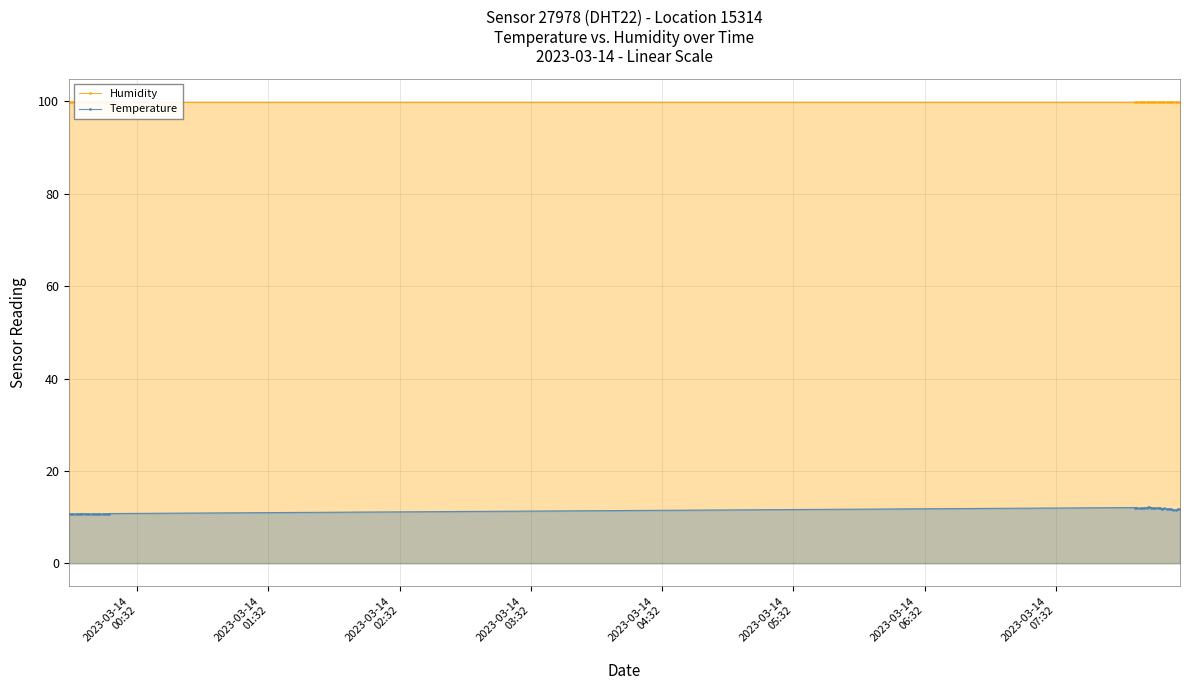

What is the value of the Temperature point at the 33rd from the left?

11.9